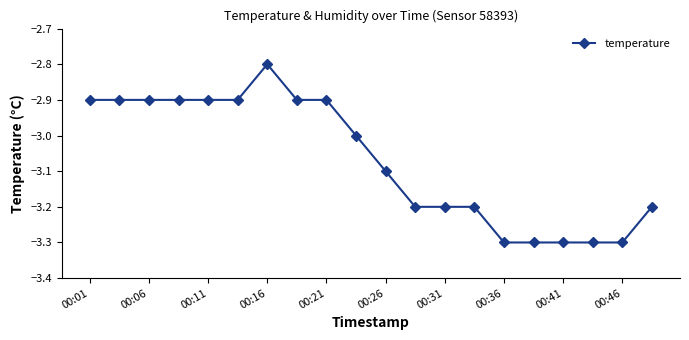

What is the smallest value displayed?

-3.3